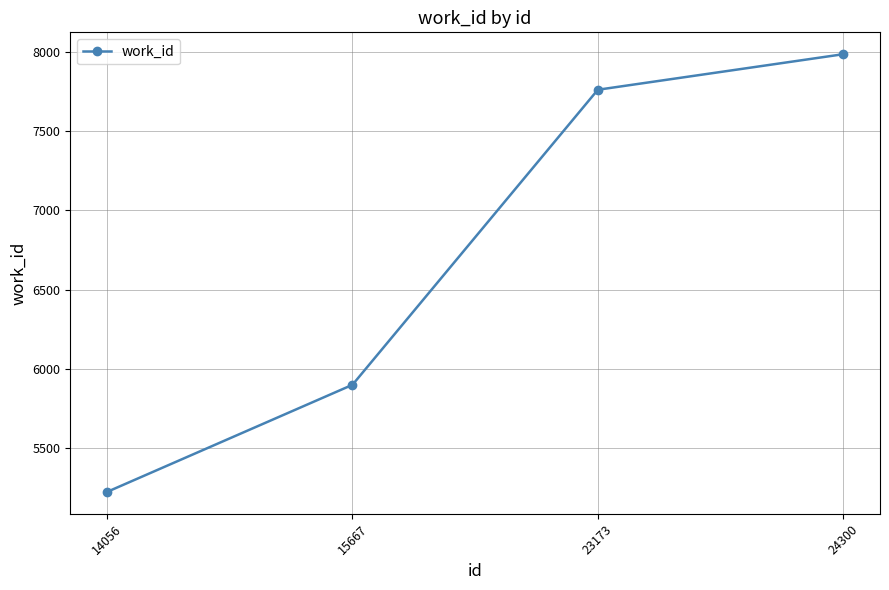

Which has a higher value, 23173 or 14056?

23173